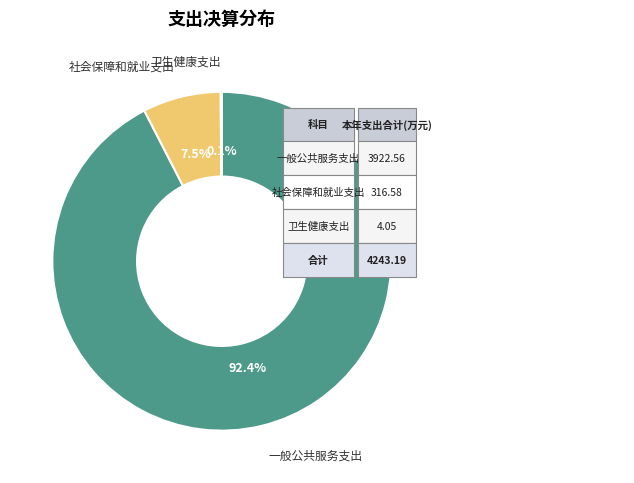

Is there any slice that represents more than half of the pie?

Yes